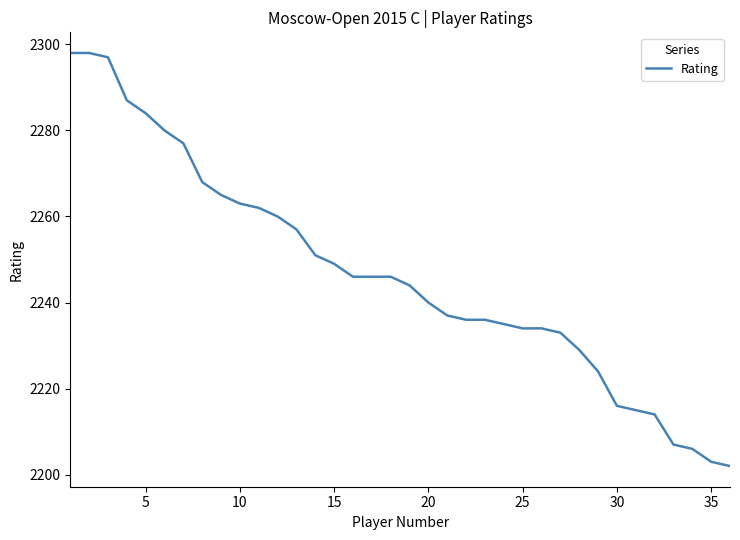

What is the difference between the maximum and minimum values?

96